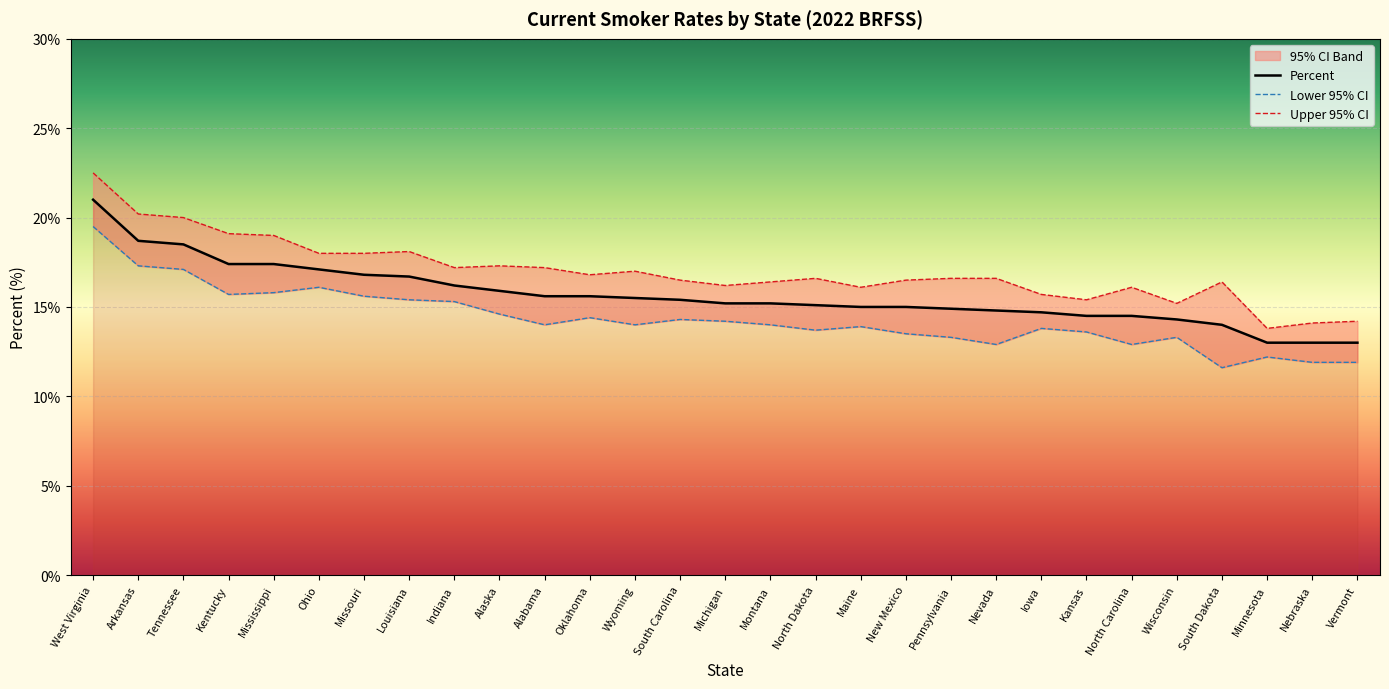

List the series in order of their peak value, lowest first.

Lower CI, Percent, Upper CI